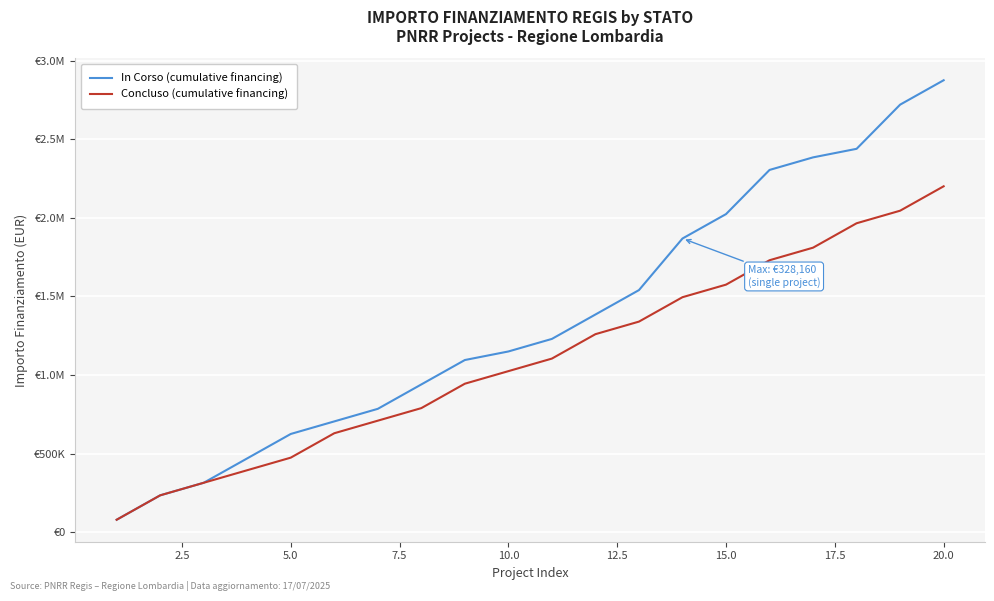

Does the chart have visible grid lines?

Yes